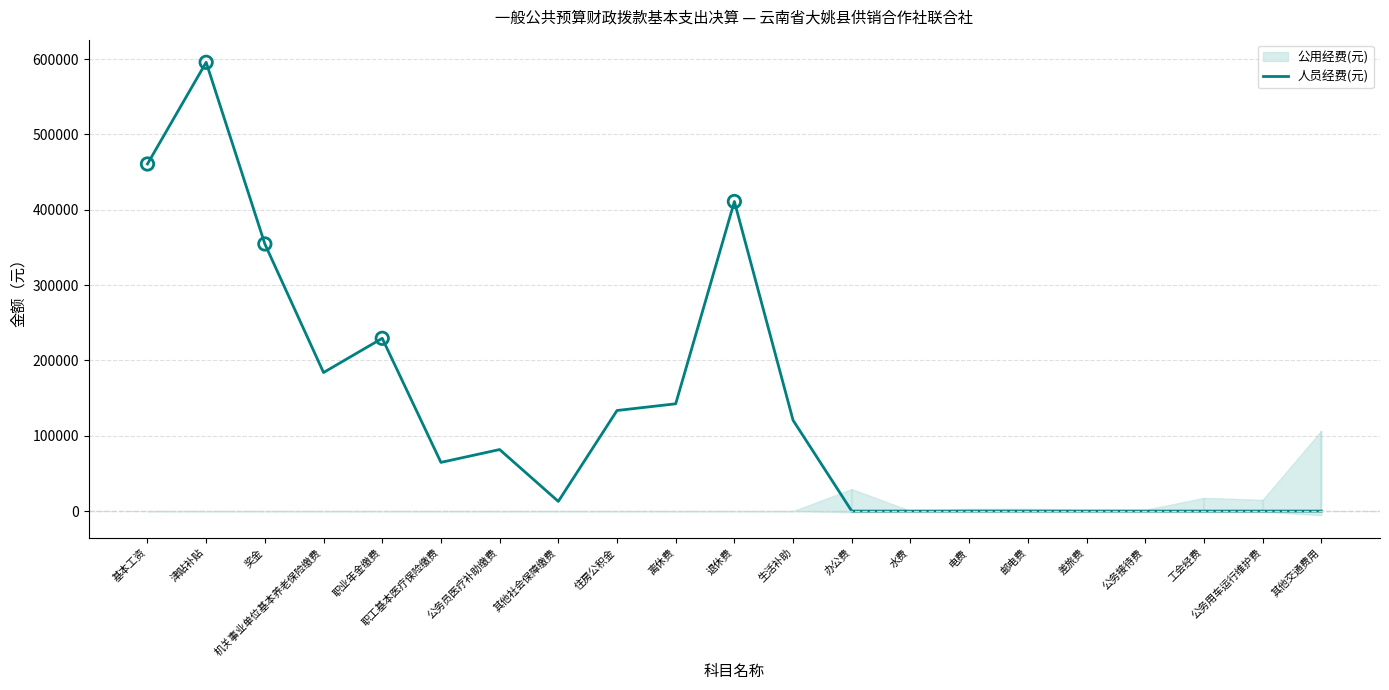

What is the change in value from 其他社会保障缴费 to 住房公积金?

+120668.4